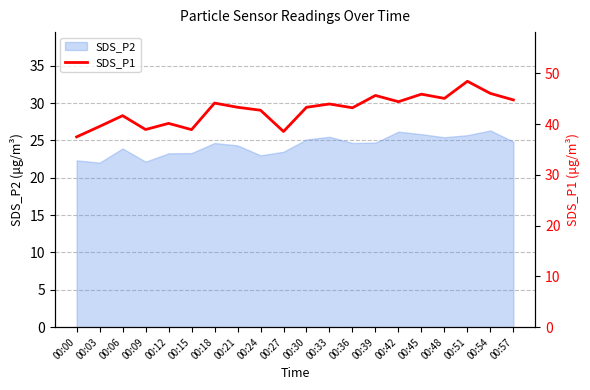

Between 00:27 and 00:33, which is larger?

00:33